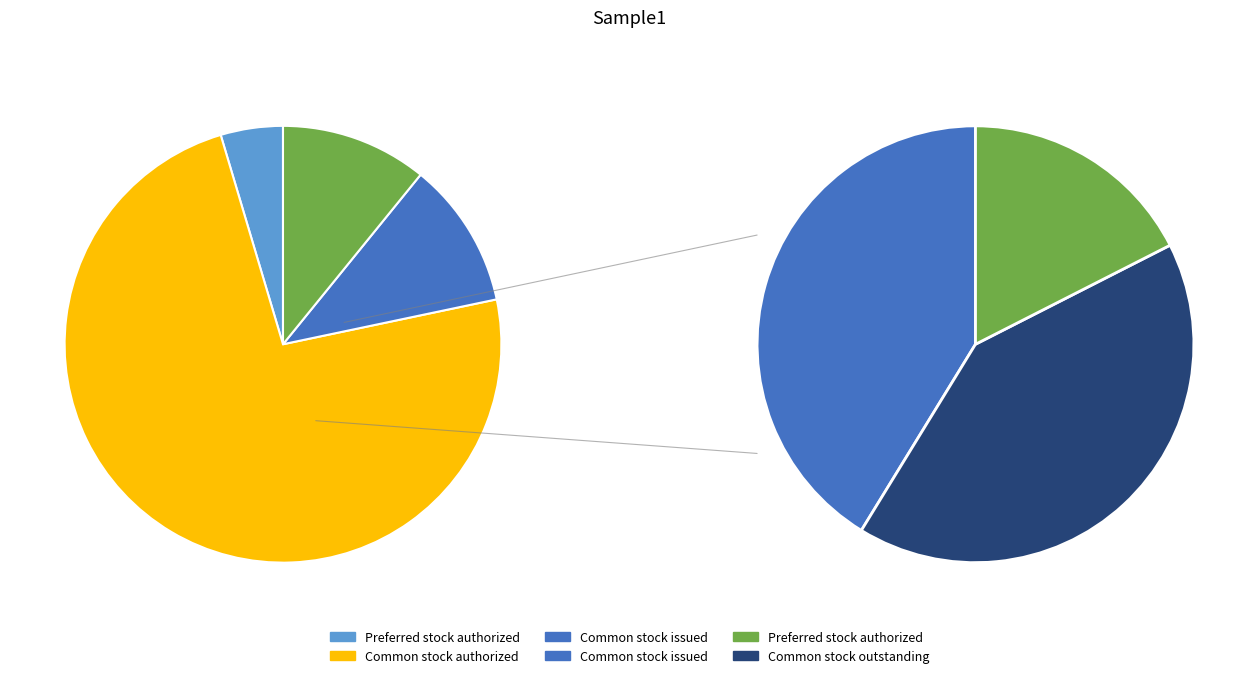

What percentage do Common stock authorized and Common stock outstanding together represent?

84.5%